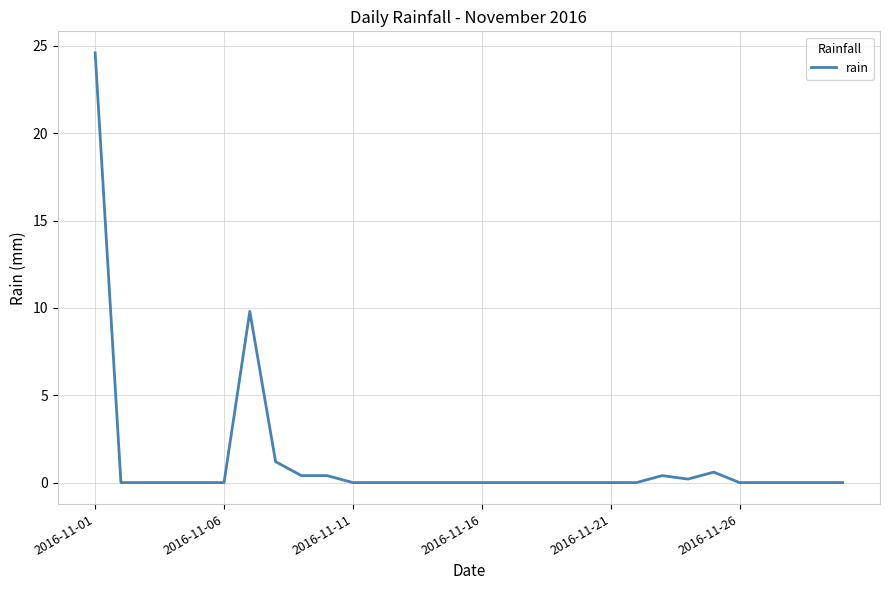

Count the number of data series in this chart.

1